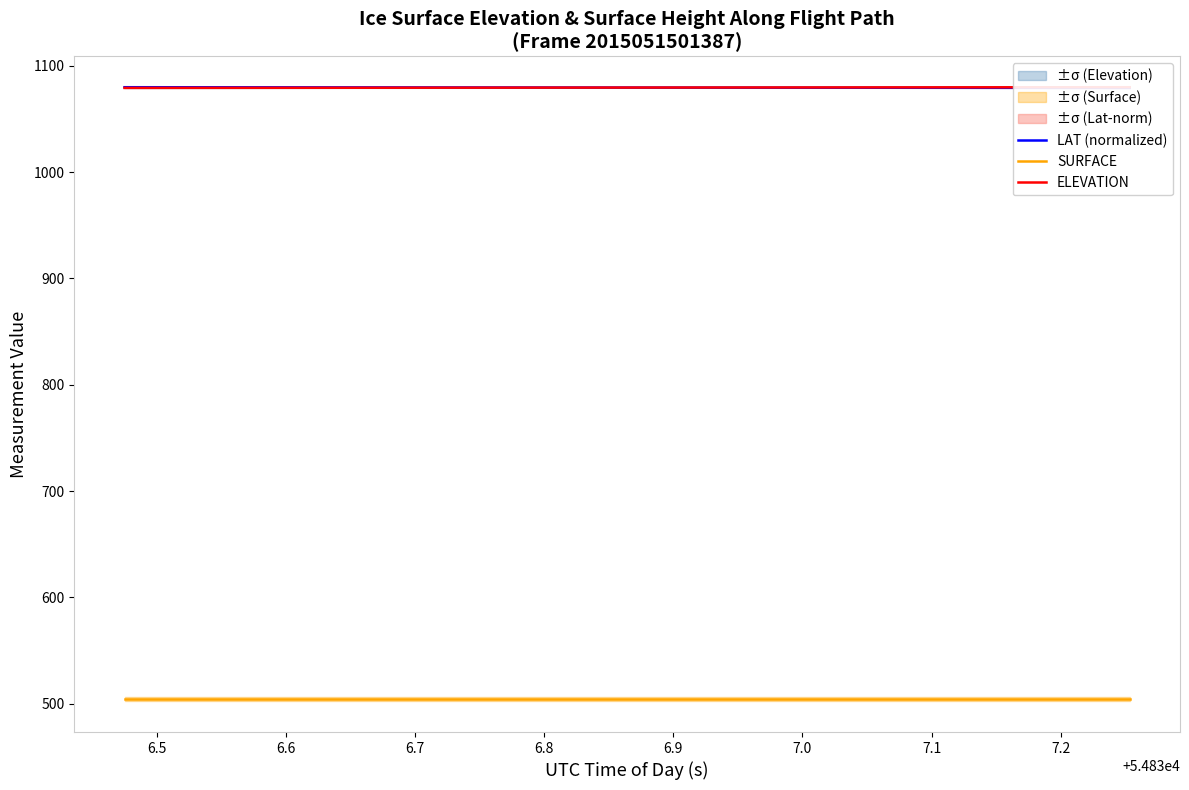

The value of LAT (normalized) at 6.8 is 532.9. True or false?

False